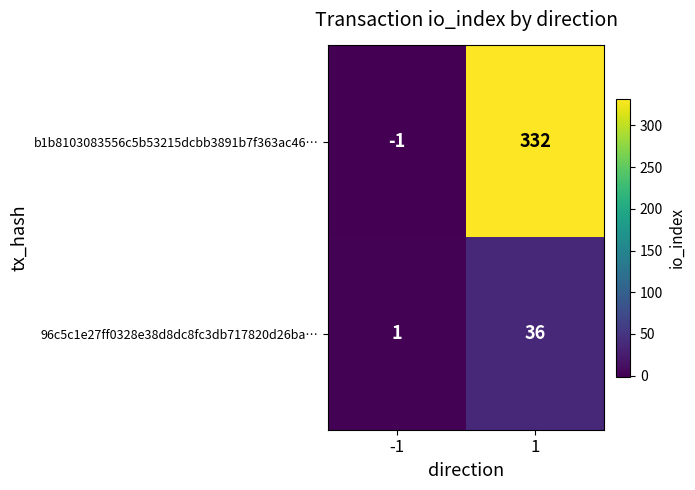

The b1b8103083556c5b53215dcbb3891b7f363ac46… series shows -1 at -1. True or false?

True